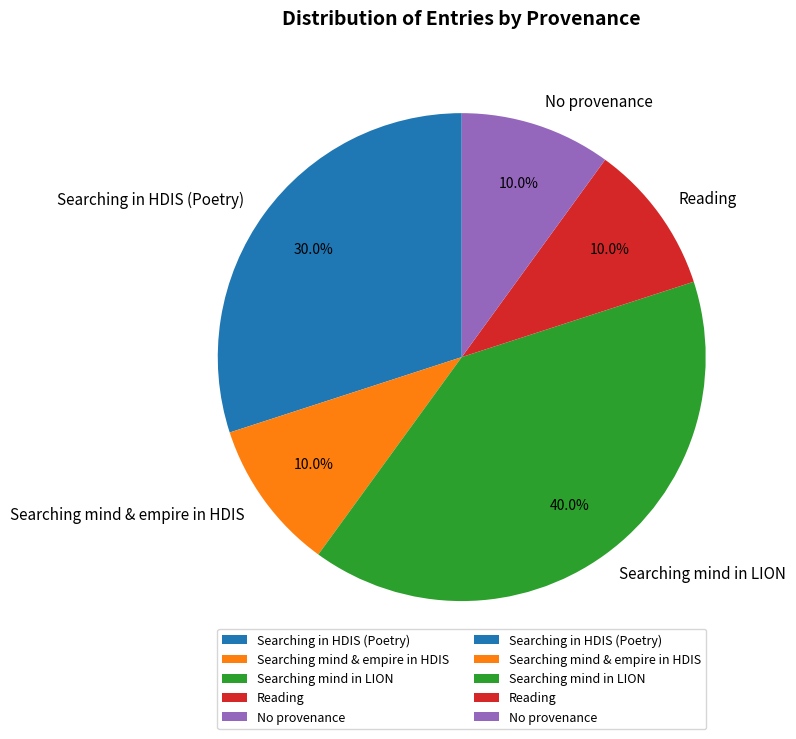

Do Searching mind & empire in HDIS and No provenance together represent more than half of the pie?

No